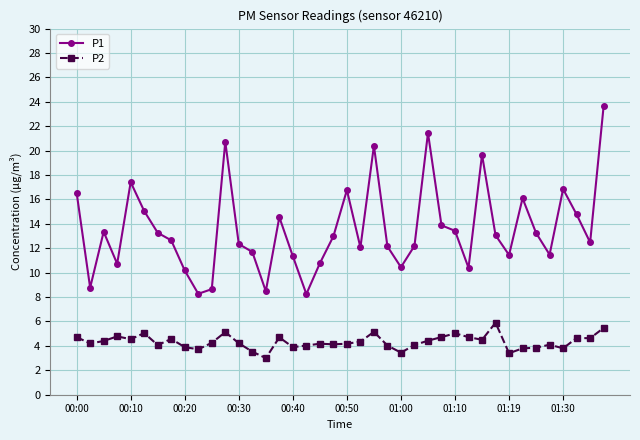

How many data points does each series have?

40